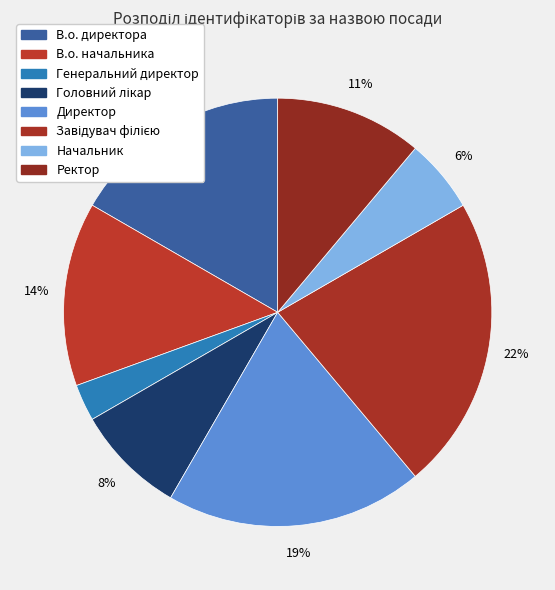

To the nearest percent, what is the difference between the largest and smallest slice percentages?

19%